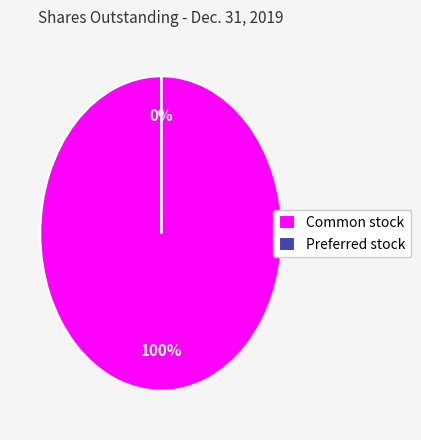

Is it true that Preferred stock, shares outstanding is 13% of the pie?

False